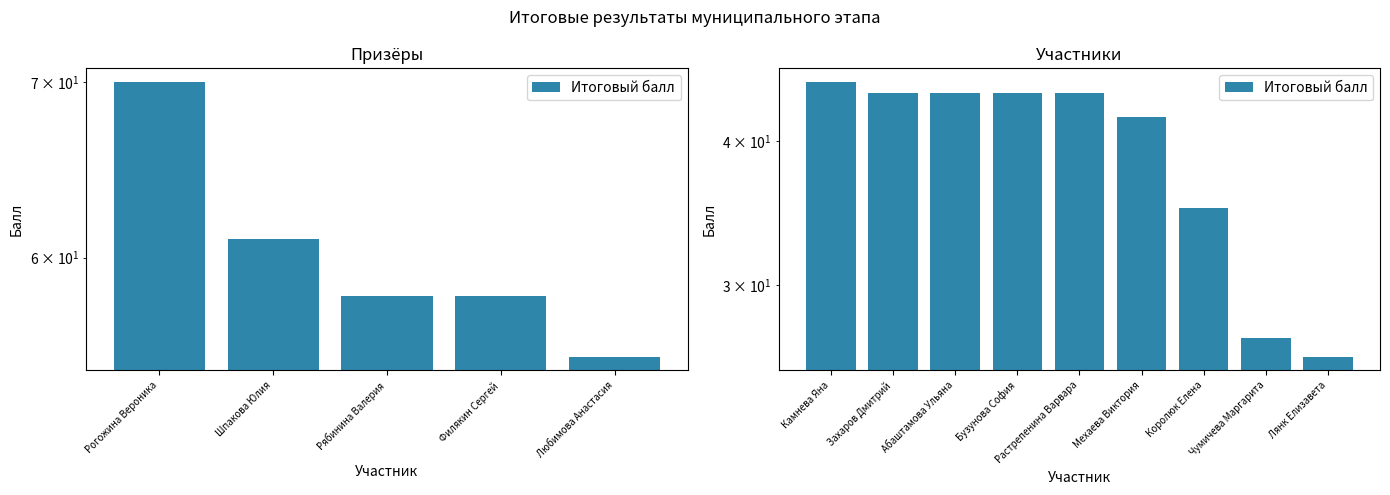

The value at Лянк Елизавета is 26. True or false?

True